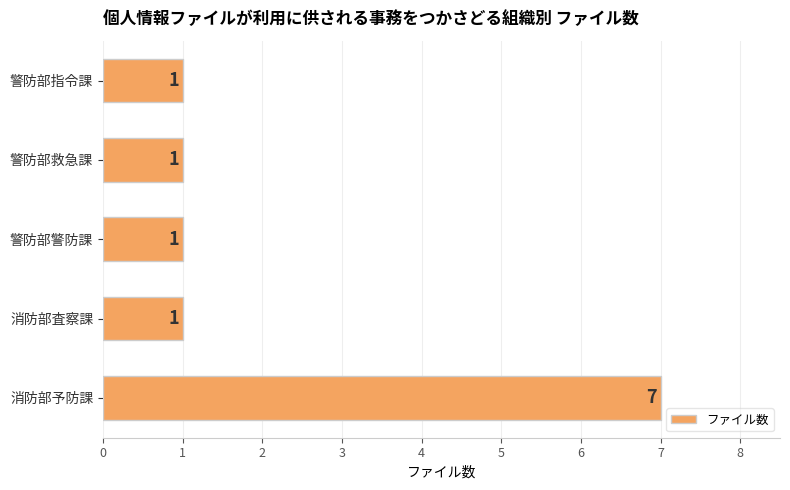

What is the change in value from 消防部予防課 to 消防部査察課?

-6